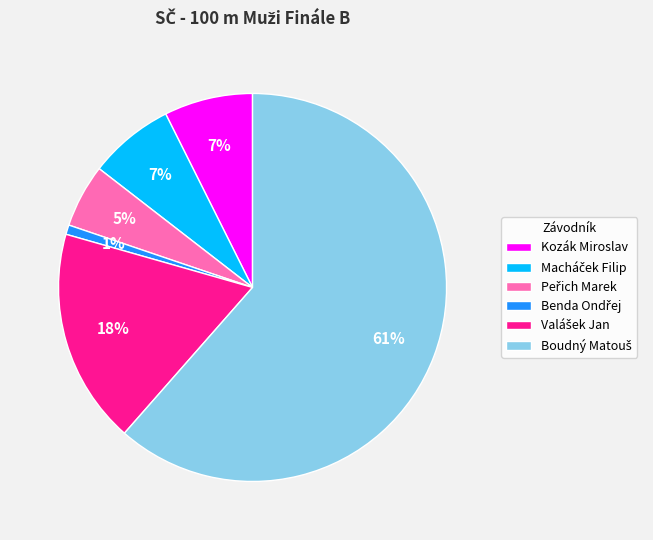

Is it true that Kozák Miroslav is 1% of the pie?

False